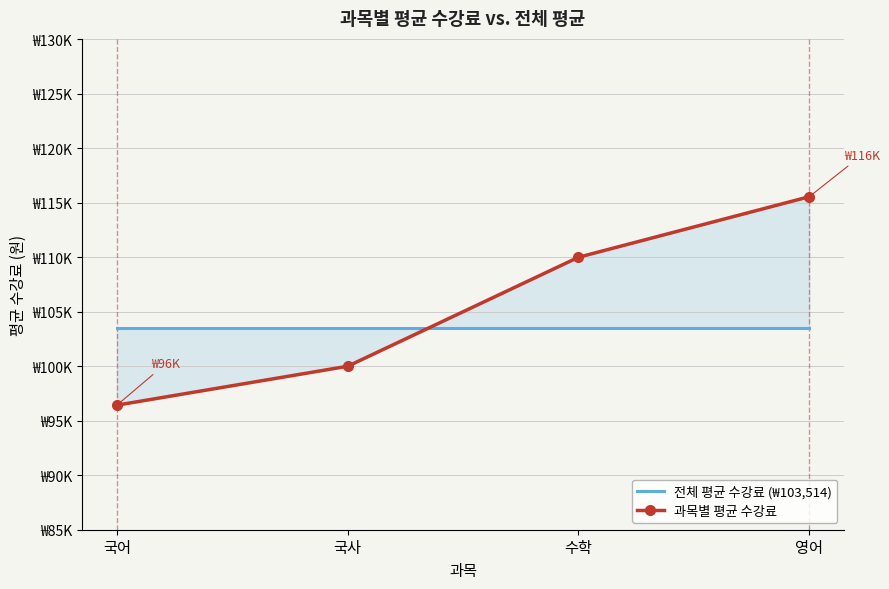

The 전체 평균 수강료 (₩103,514) series shows 58417.4 at 국사. True or false?

False